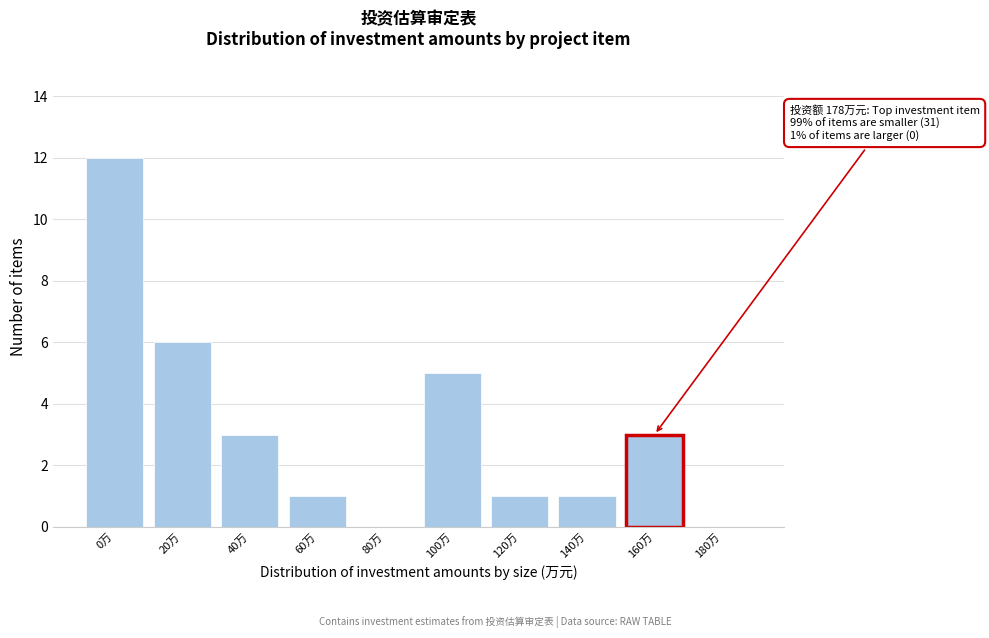

Reading right to left, transcribe all the data shown in this chart.

180万=0	160万=3	140万=1	120万=1	100万=5	80万=0	60万=1	40万=3	20万=6	0万=12